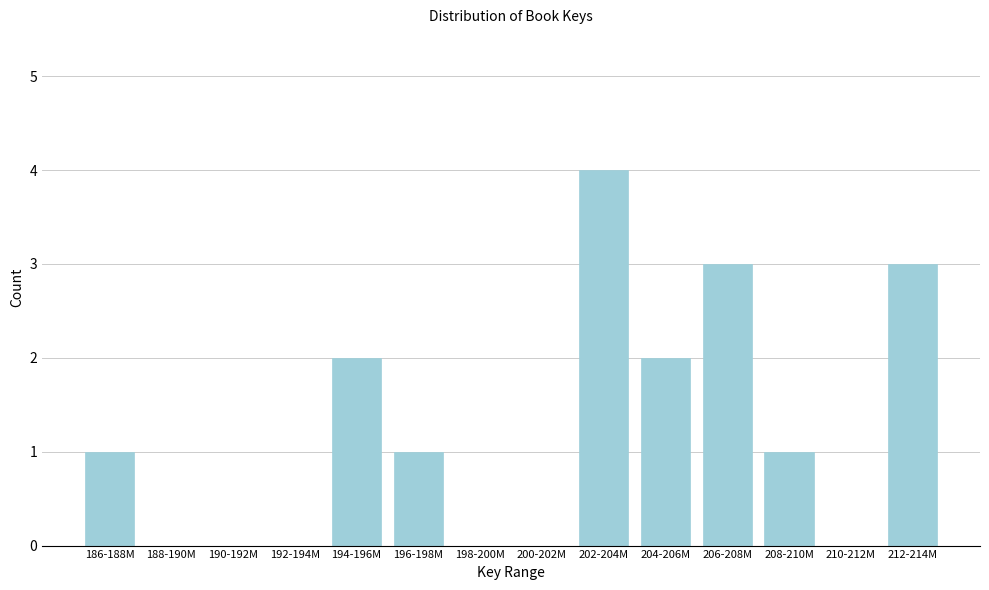

Reading left to right, what are all the values shown in this chart?

186-188M=1	188-190M=0	190-192M=0	192-194M=0	194-196M=2	196-198M=1	198-200M=0	200-202M=0	202-204M=4	204-206M=2	206-208M=3	208-210M=1	210-212M=0	212-214M=3